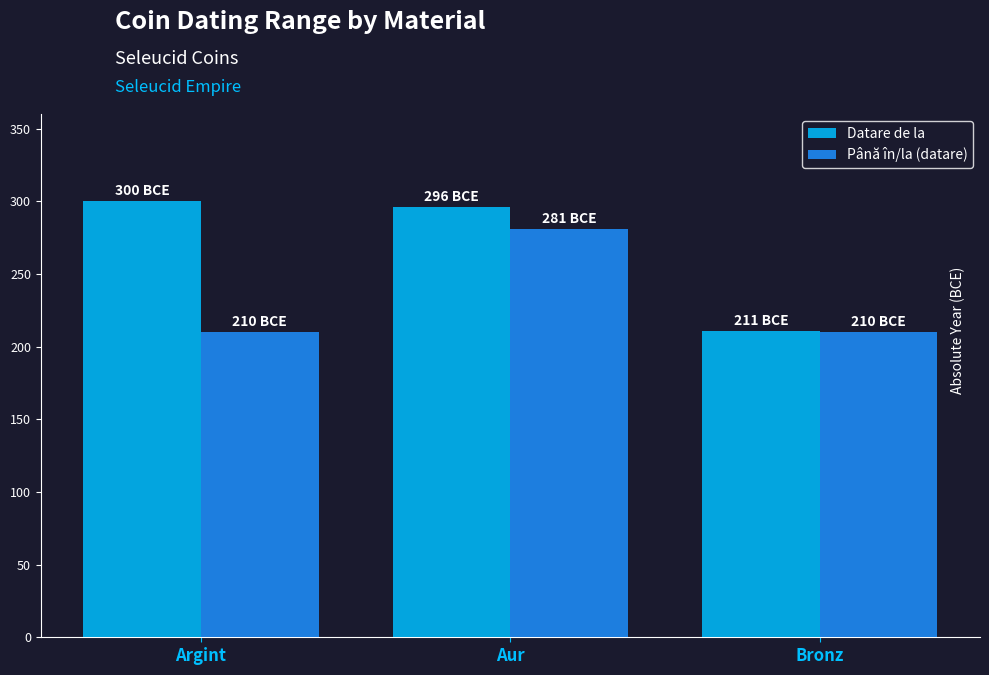

Which series has the largest range (max minus min)?

Datare de la